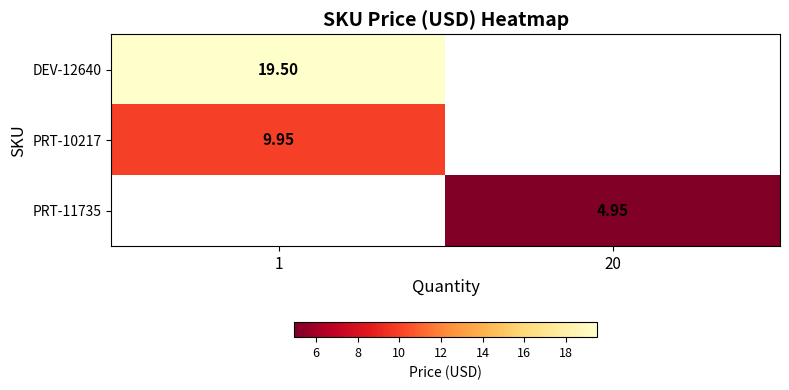

Is the value of PRT-10217 at 1 greater than the value of DEV-12640 at 1?

No